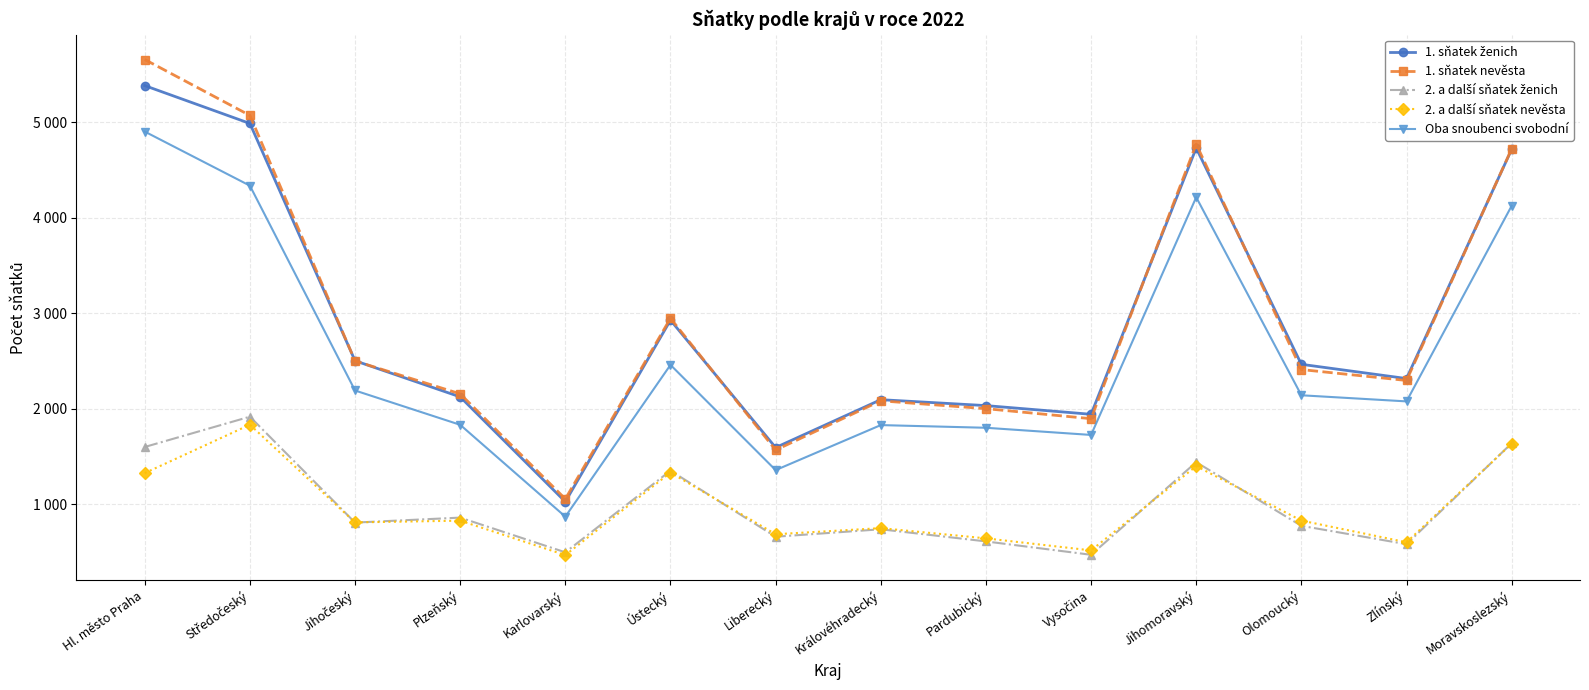

True or false: 2. a další sňatek ženich and 1. sňatek nevěsta cross at least once.

False